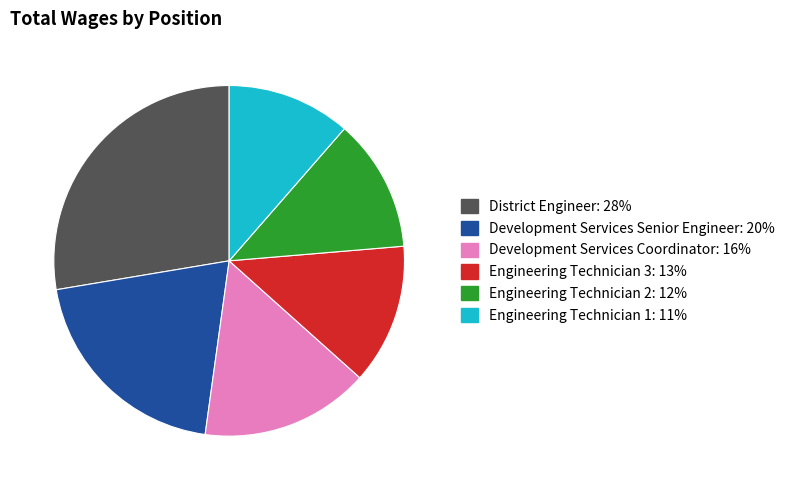

Is there any slice that represents more than half of the pie?

No